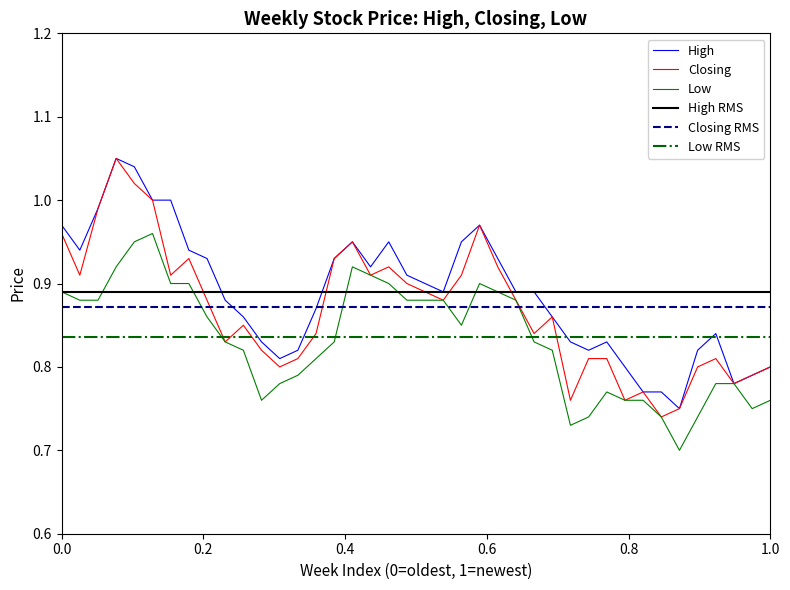

Rank the series by their average value, from lowest to highest.

Low, Closing, High